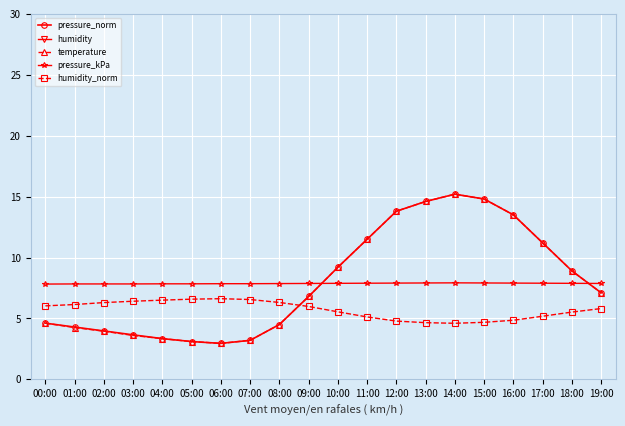

True or false: temperature and pressure_norm intersect in this chart.

False